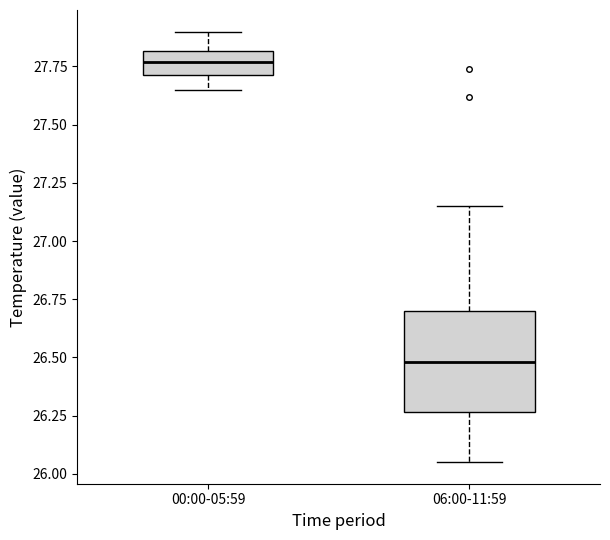

Which box's median line is the lowest?

06:00-11:59